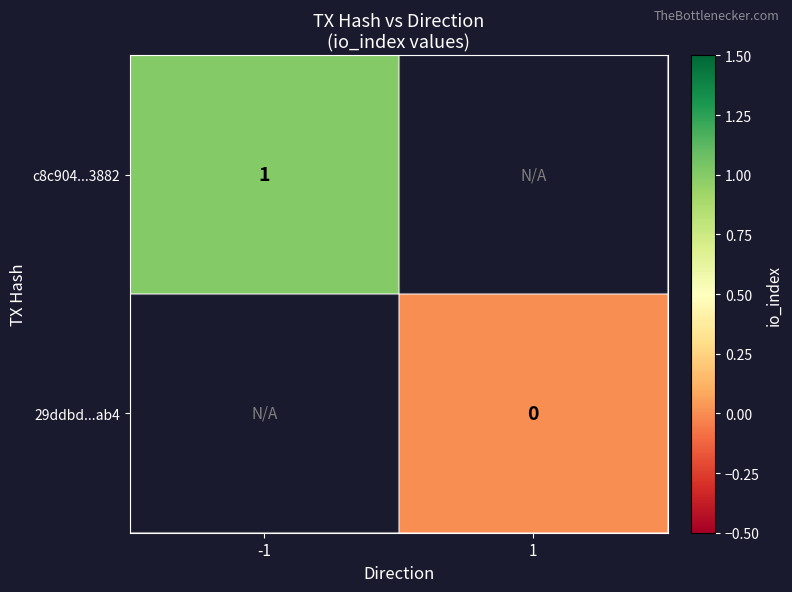

The c8c904...3882 series shows 2 at -1. True or false?

False